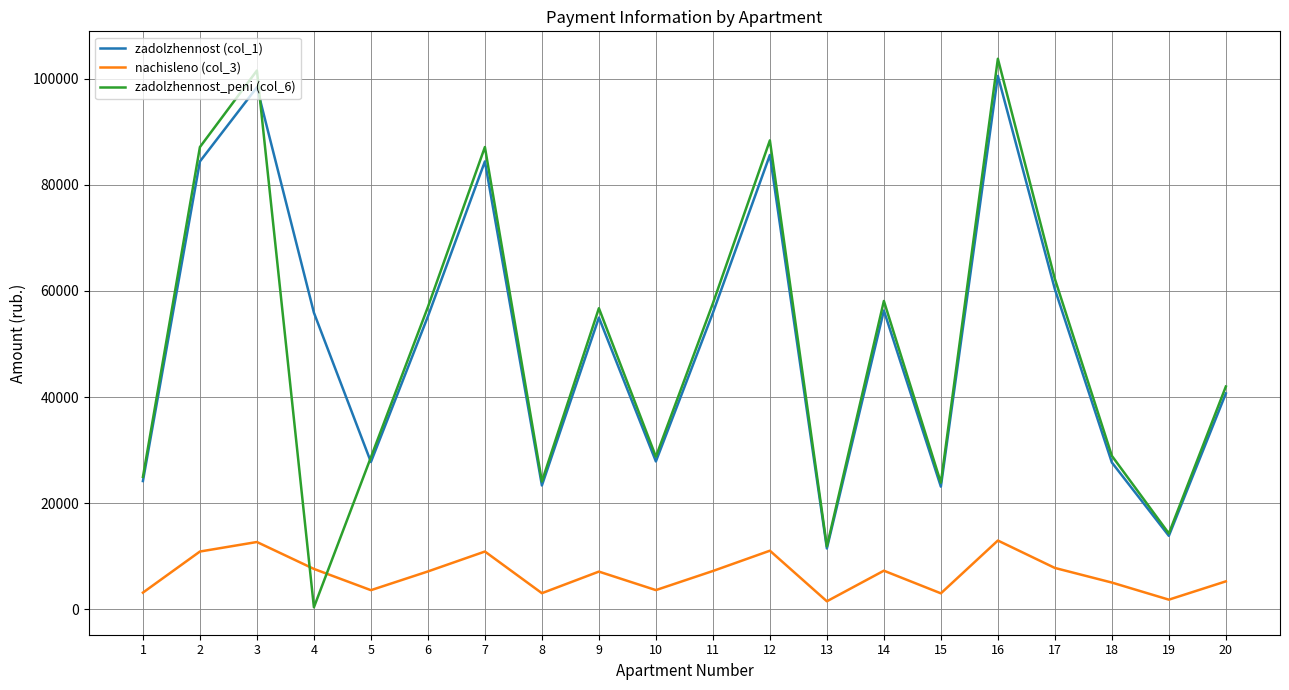

Which category has the highest value in the zadolzhennost (col_1) series?

16